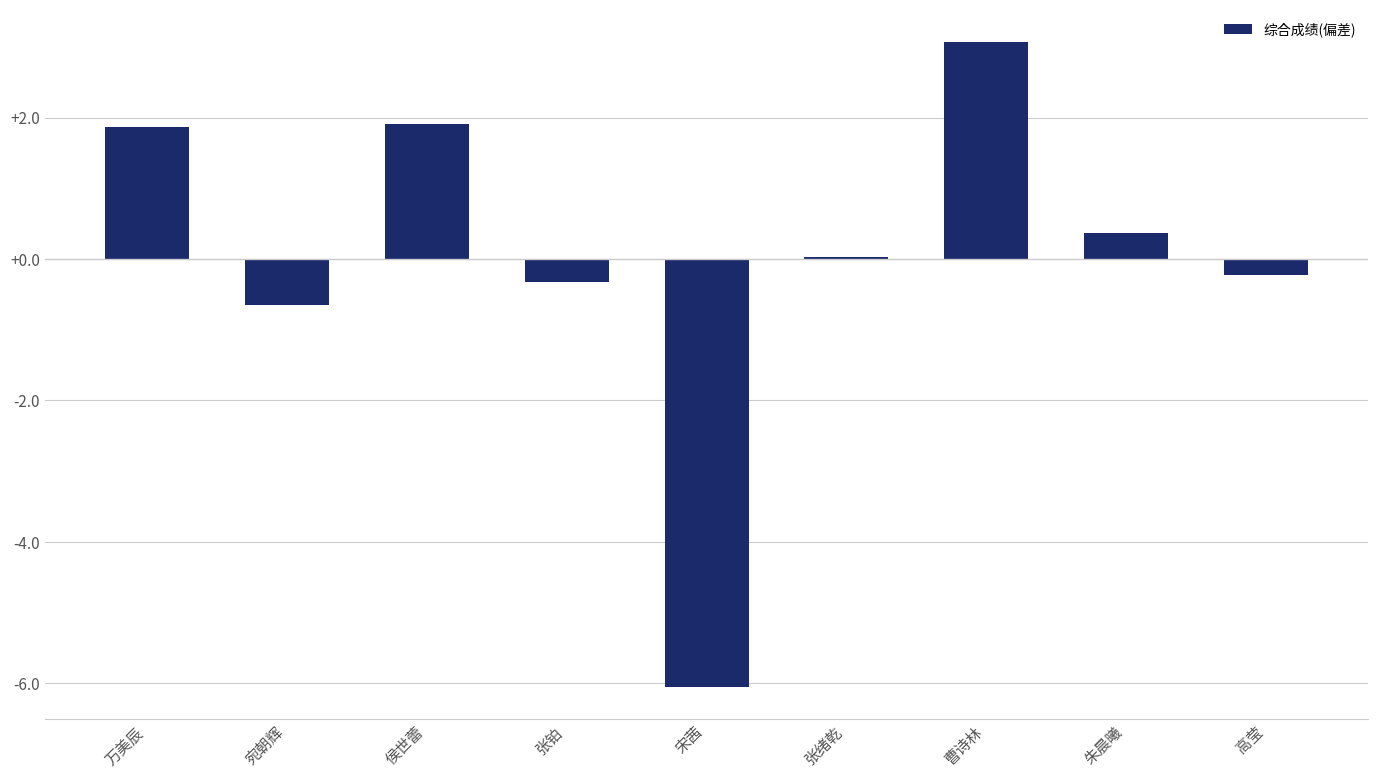

Where is the data nearest to the value -1?

宛朝辉